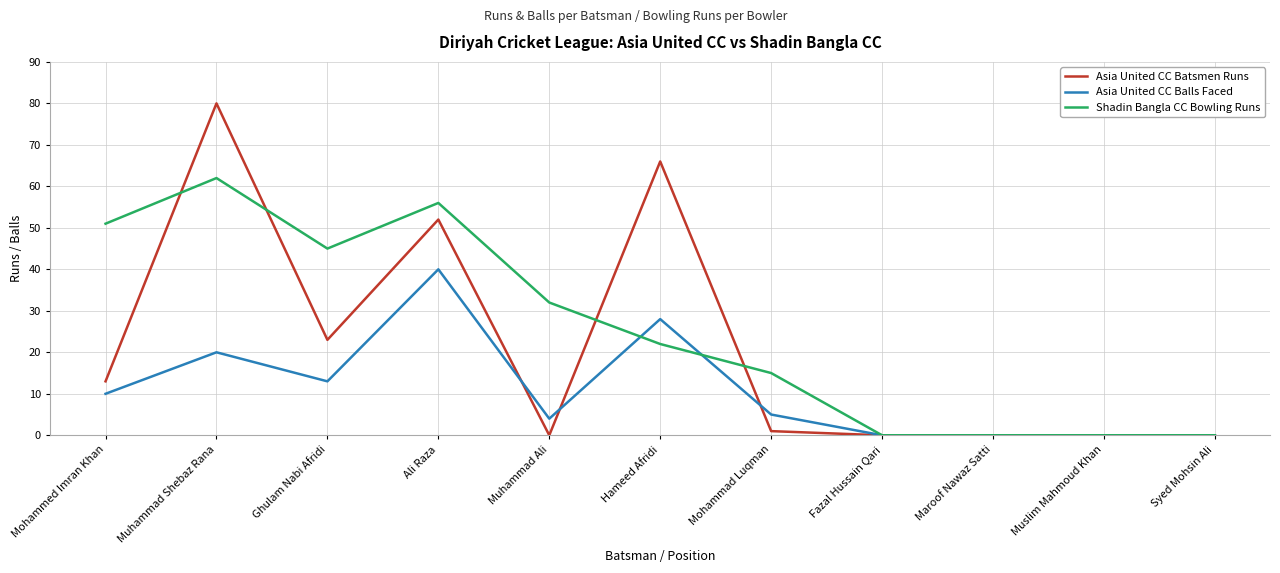

At which label does Asia United CC Balls Faced reach its peak?

Ali Raza